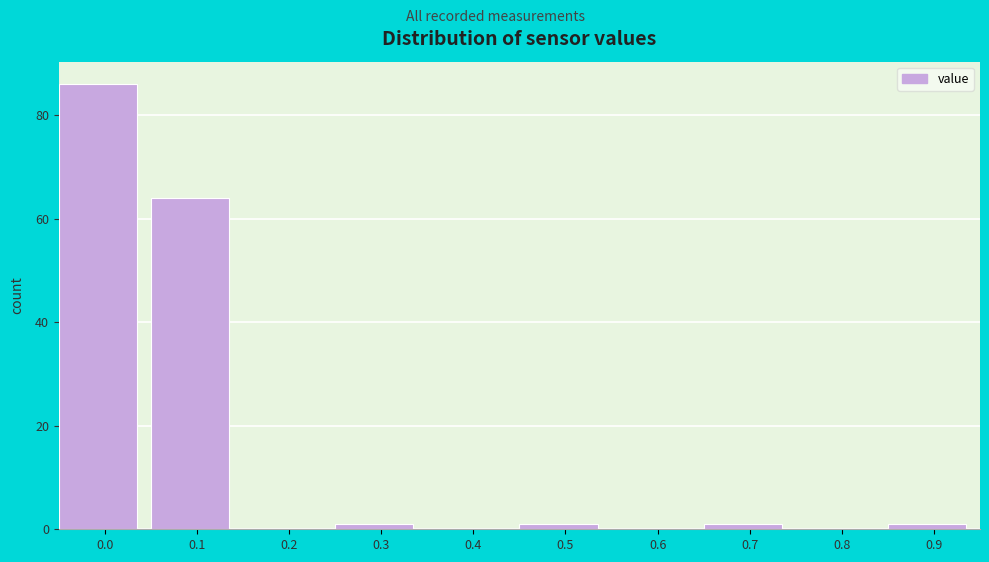

Reading right to left, list all the values displayed in this chart.

0.9=1	0.8=0	0.7=1	0.6=0	0.5=1	0.4=0	0.3=1	0.2=0	0.1=64	0.0=86